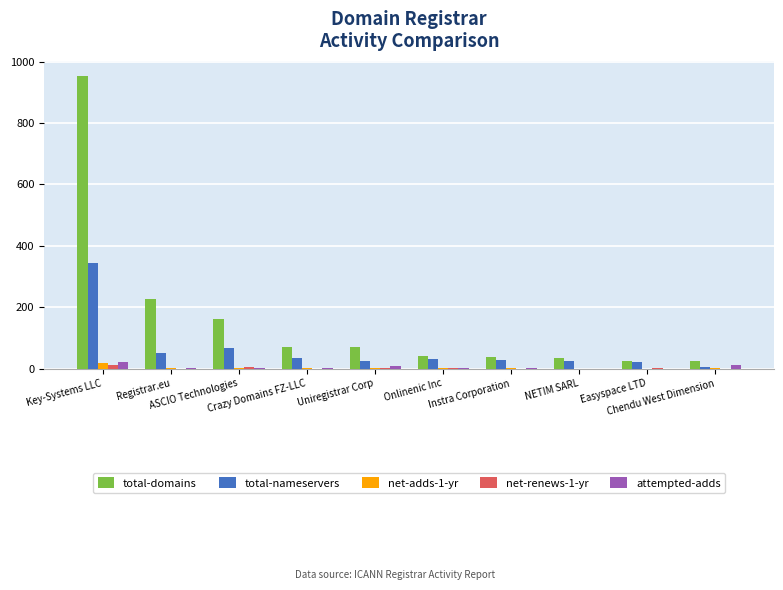

What is the sum of all attempted-adds values?

50